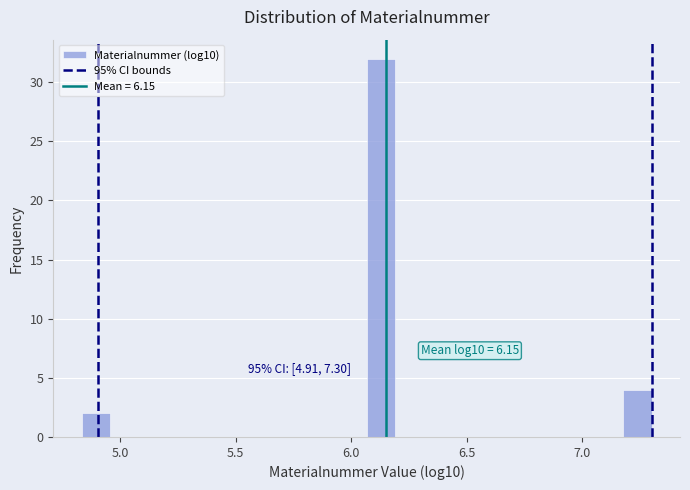

Around what value on the x-axis is the tallest bar? Give the approximate position of its centre, as read against the axis.

6.15